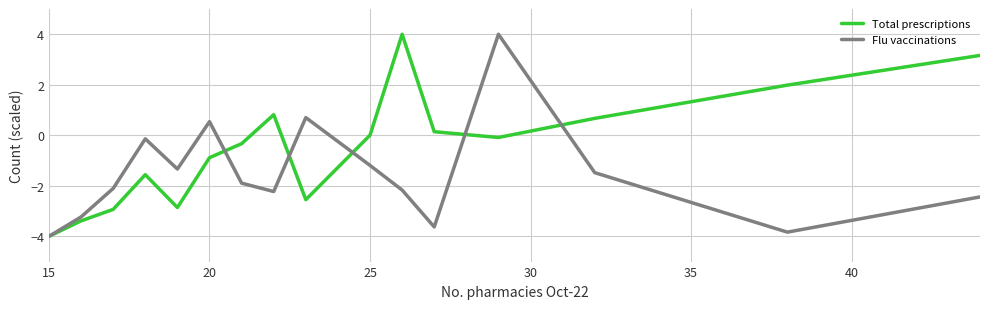

Rank the series by their average value, from highest to lowest.

Total prescriptions, Flu vaccinations